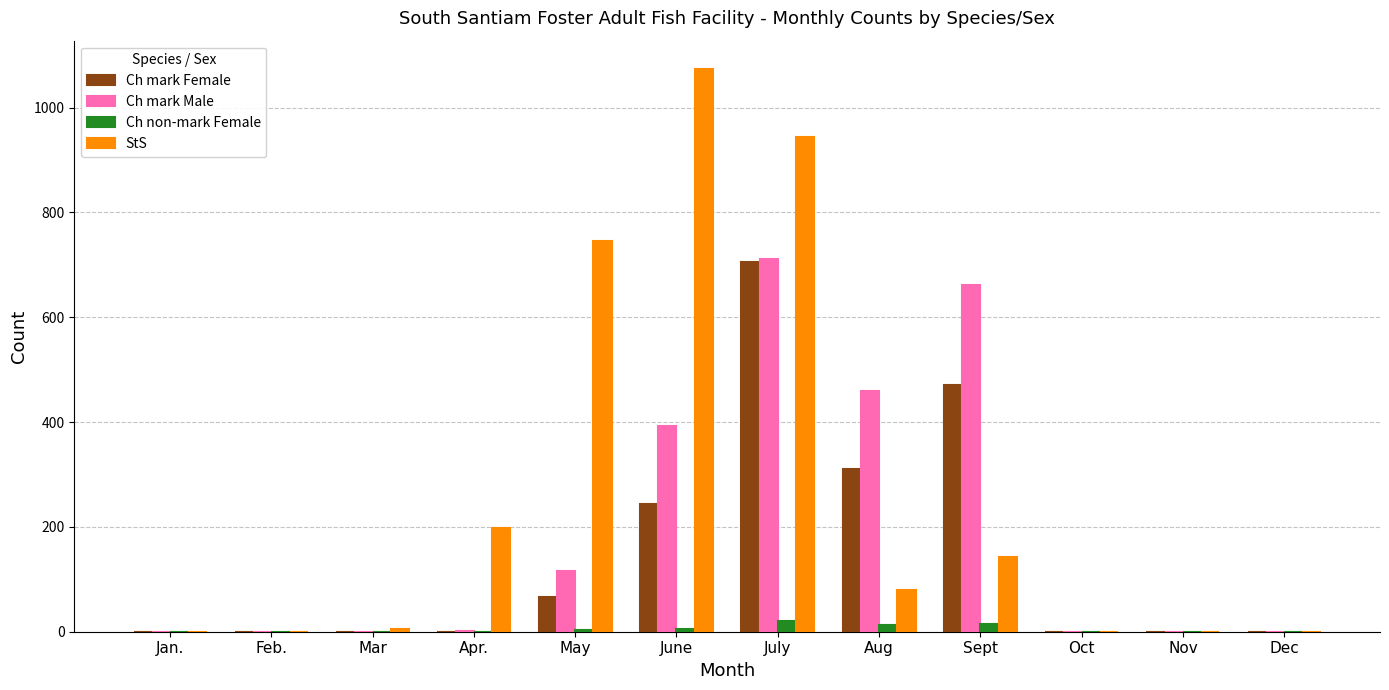

Which series changed the most between July and Dec?

StS